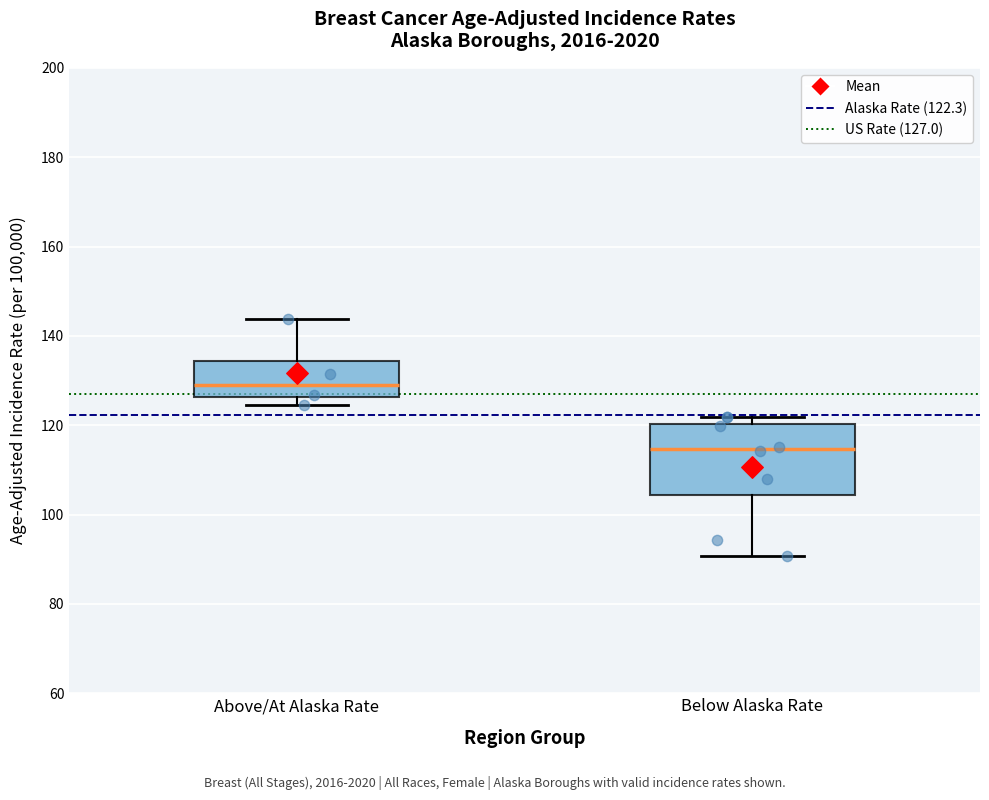

Which box is the tallest, from its lower edge to its upper edge?

Below Alaska Rate